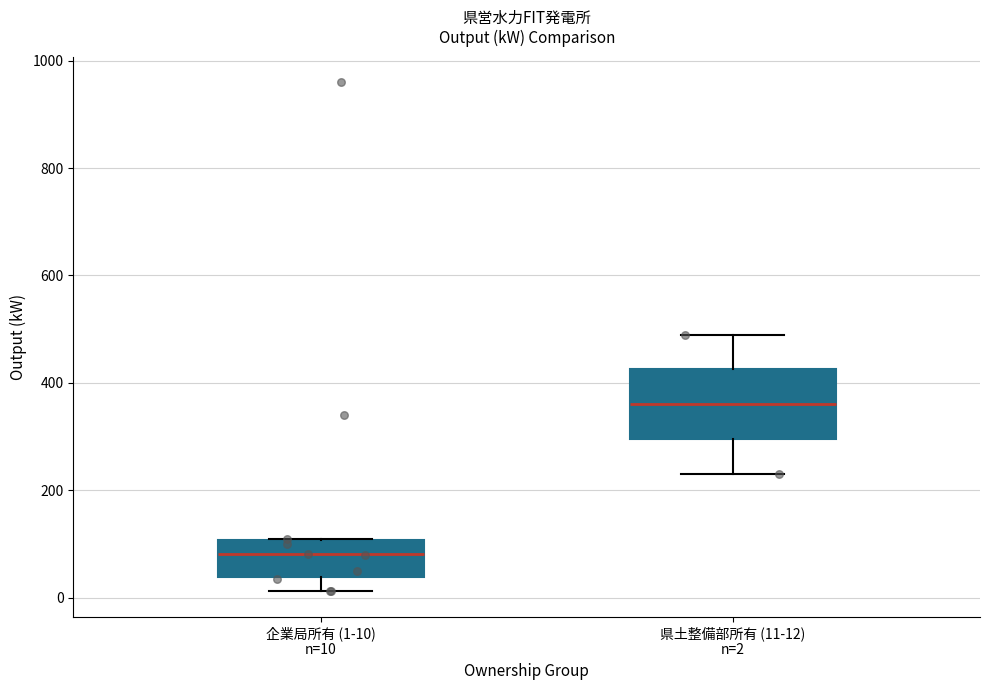

Where does the upper whisker of the box for 県土整備部所有 (11-12) n=2 end on the y-axis? The values are not printed on the chart, so give them approximately, as read against the axis.

500